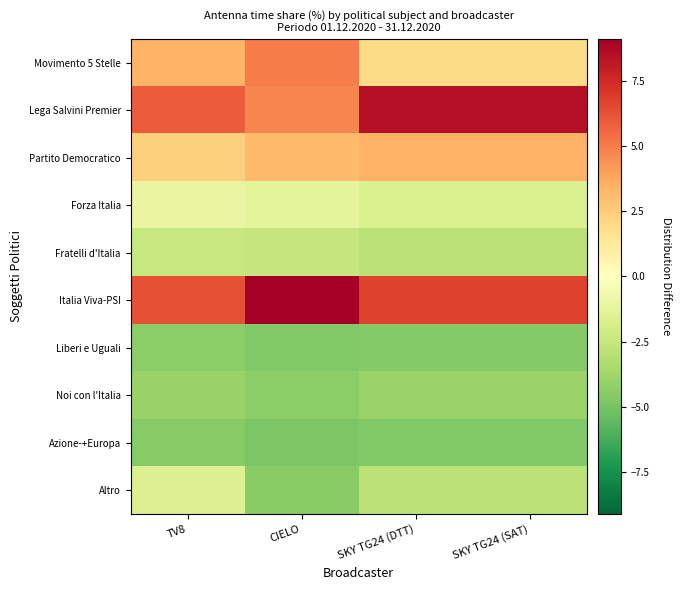

Reading left to right, what are all the values shown in this chart?

Movimento 5 Stelle: TV8=3.4	CIELO=5.0	SKY TG24 (DTT)=2.0	SKY TG24 (SAT)=2.0
Lega Salvini Premier: TV8=6.0	CIELO=4.7	SKY TG24 (DTT)=8.4	SKY TG24 (SAT)=8.4
Partito Democratico: TV8=2.4	CIELO=3.2	SKY TG24 (DTT)=3.4	SKY TG24 (SAT)=3.4
Forza Italia: TV8=-1.0	CIELO=-1.2	SKY TG24 (DTT)=-1.7	SKY TG24 (SAT)=-1.7
Fratelli d'Italia: TV8=-2.5	CIELO=-2.5	SKY TG24 (DTT)=-2.9	SKY TG24 (SAT)=-2.9
Italia Viva-PSI: TV8=6.3	CIELO=9.1	SKY TG24 (DTT)=6.7	SKY TG24 (SAT)=6.7
Liberi e Uguali: TV8=-4.4	CIELO=-4.6	SKY TG24 (DTT)=-4.6	SKY TG24 (SAT)=-4.6
Noi con l'Italia: TV8=-4.0	CIELO=-4.4	SKY TG24 (DTT)=-3.9	SKY TG24 (SAT)=-3.9
Azione-+Europa: TV8=-4.6	CIELO=-4.8	SKY TG24 (DTT)=-4.6	SKY TG24 (SAT)=-4.6
Altro: TV8=-1.6	CIELO=-4.5	SKY TG24 (DTT)=-2.9	SKY TG24 (SAT)=-2.9